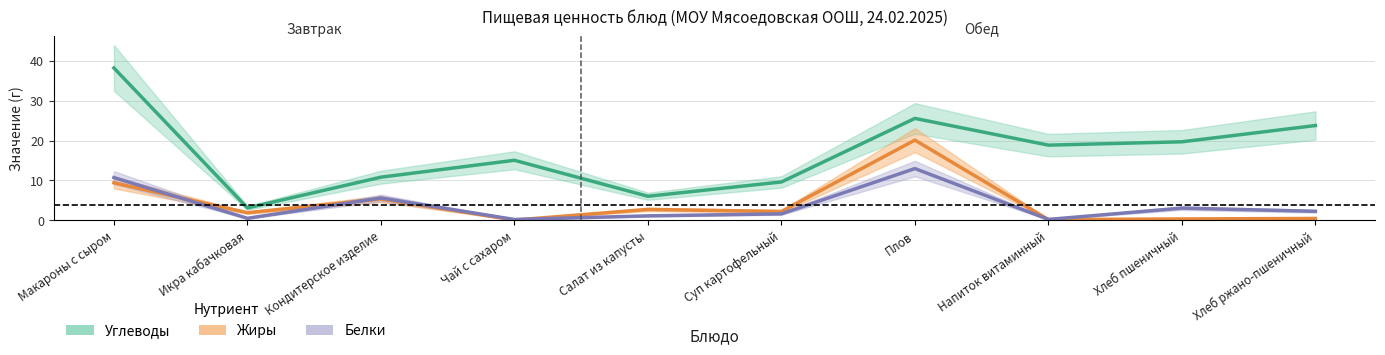

Reading left to right, list all the values displayed in this chart.

Белки: Макароны с сыром=10.7	Икра кабачковая=0.5	Кондитерское изделие=5.6	Чай с сахаром=0.2	Салат из капусты=1.1	Суп картофельный=1.6	Плов=13.0	Напиток витаминный=0.2	Хлеб пшеничный=3.0	Хлеб ржано-пшеничный=2.2
Жиры: Макароны с сыром=9.4	Икра кабачковая=1.9	Кондитерское изделие=5.3	Чай с сахаром=0.0	Салат из капусты=2.7	Суп картофельный=2.2	Плов=20.1	Напиток витаминный=0.2	Хлеб пшеничный=0.3	Хлеб ржано-пшеничный=0.4
Углеводы: Макароны с сыром=38.2	Икра кабачковая=3.1	Кондитерское изделие=10.8	Чай с сахаром=15.0	Салат из капусты=6.0	Суп картофельный=9.6	Плов=25.6	Напиток витаминный=18.8	Хлеб пшеничный=19.7	Хлеб ржано-пшеничный=23.8